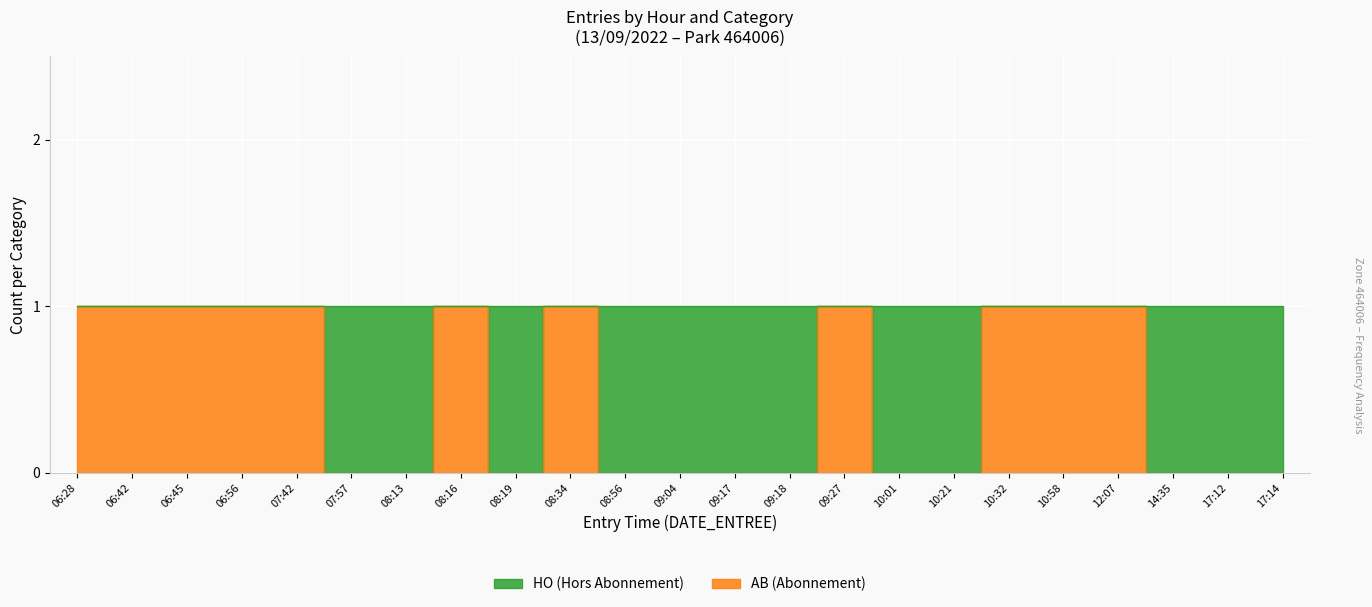

Reading left to right, extract all data points from this chart.

1	1	1	1	1	0	0	1	0	1	0	0	0	0	1	0	0	1	1	1	0	0	0